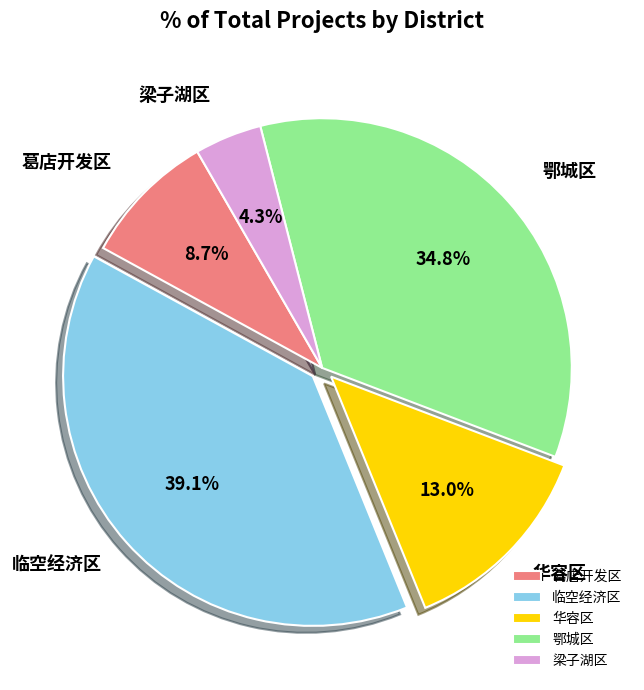

Is the sum of 梁子湖区 and 华容区 greater than half?

No